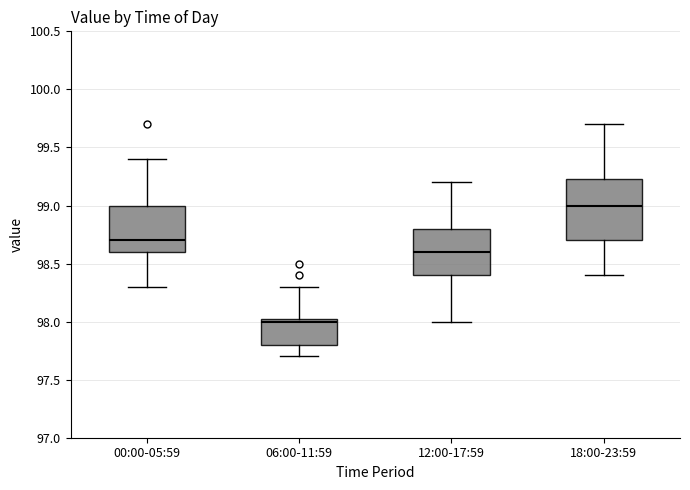

Reading left to right, transcribe this box plot: for each box, give where its median line is, the range the box spans, and where its two whiskers end, as read against the y-axis. The values are not printed on the chart, so give them approximately, as read against the axis.

00:00-05:59: median 98.70, box 98.60 to 99.00, whiskers 98.30 to 99.40
06:00-11:59: median 98.00, box 97.80 to 98.05, whiskers 97.70 to 98.30
12:00-17:59: median 98.60, box 98.40 to 98.80, whiskers 98.00 to 99.20
18:00-23:59: median 99.00, box 98.70 to 99.25, whiskers 98.40 to 99.70